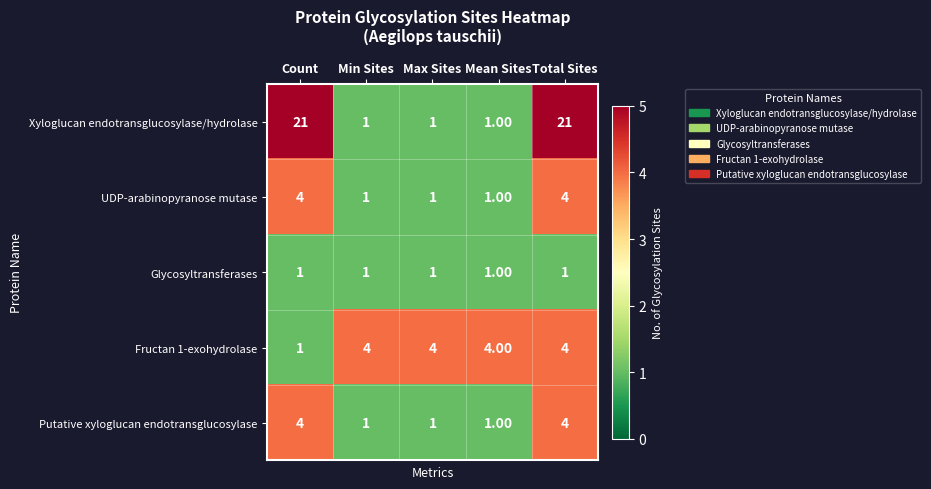

What is the sum of all Xyloglucan endotransglucosylase/hydrolase values?

45